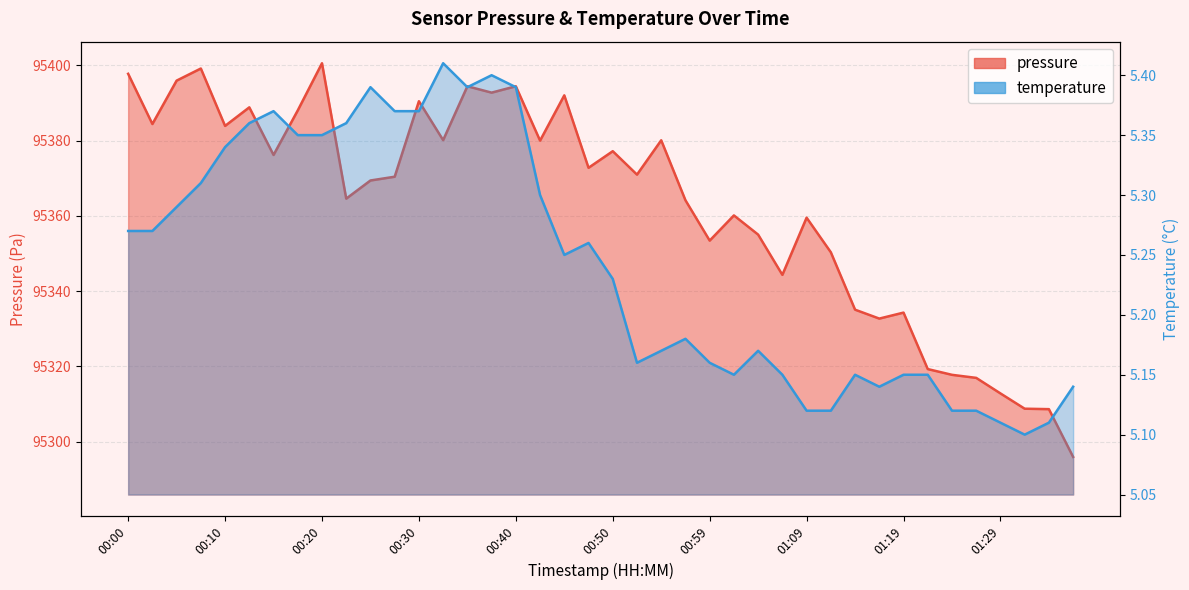

What is the spread (max minus min) of values at 00:18?

95382.7